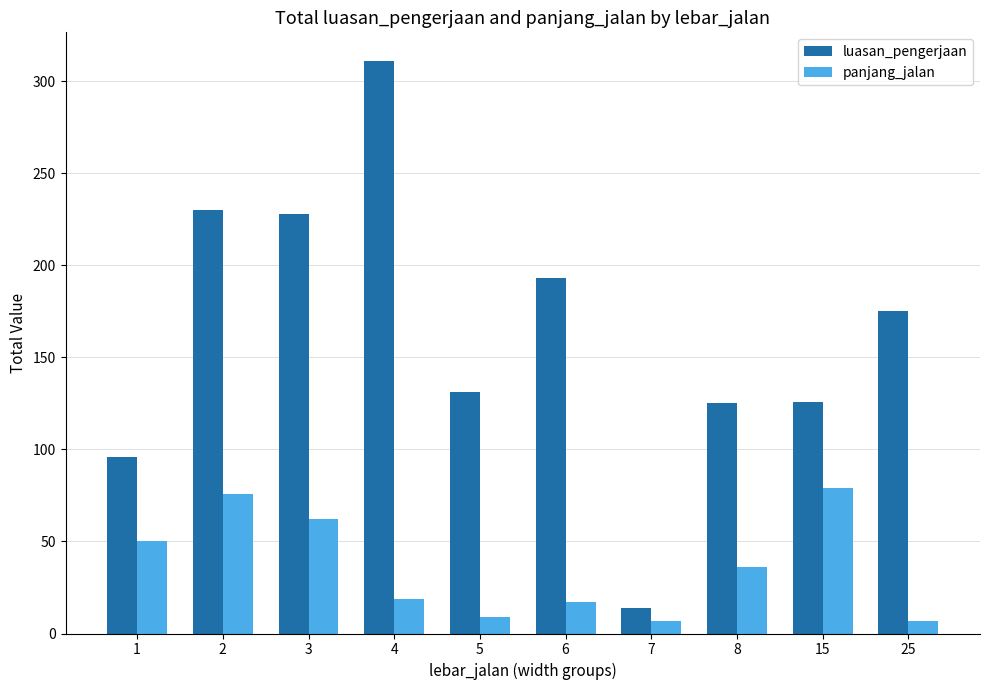

Rank the series by their maximum value, from highest to lowest.

luasan_pengerjaan, panjang_jalan